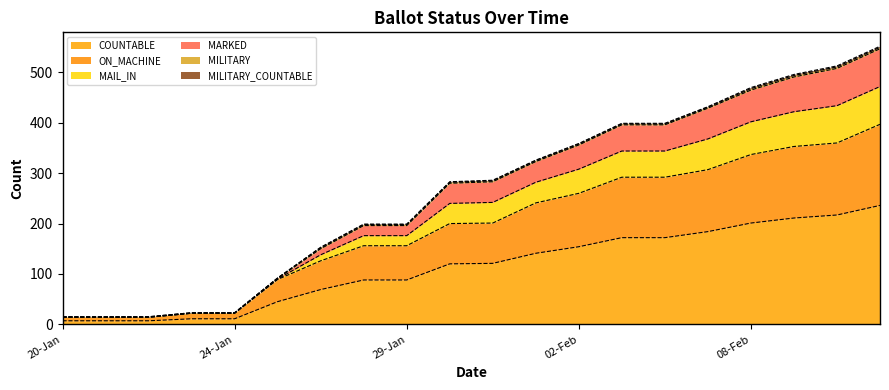

True or false: ON_MACHINE has a value of 200 at 30-Jan.

True